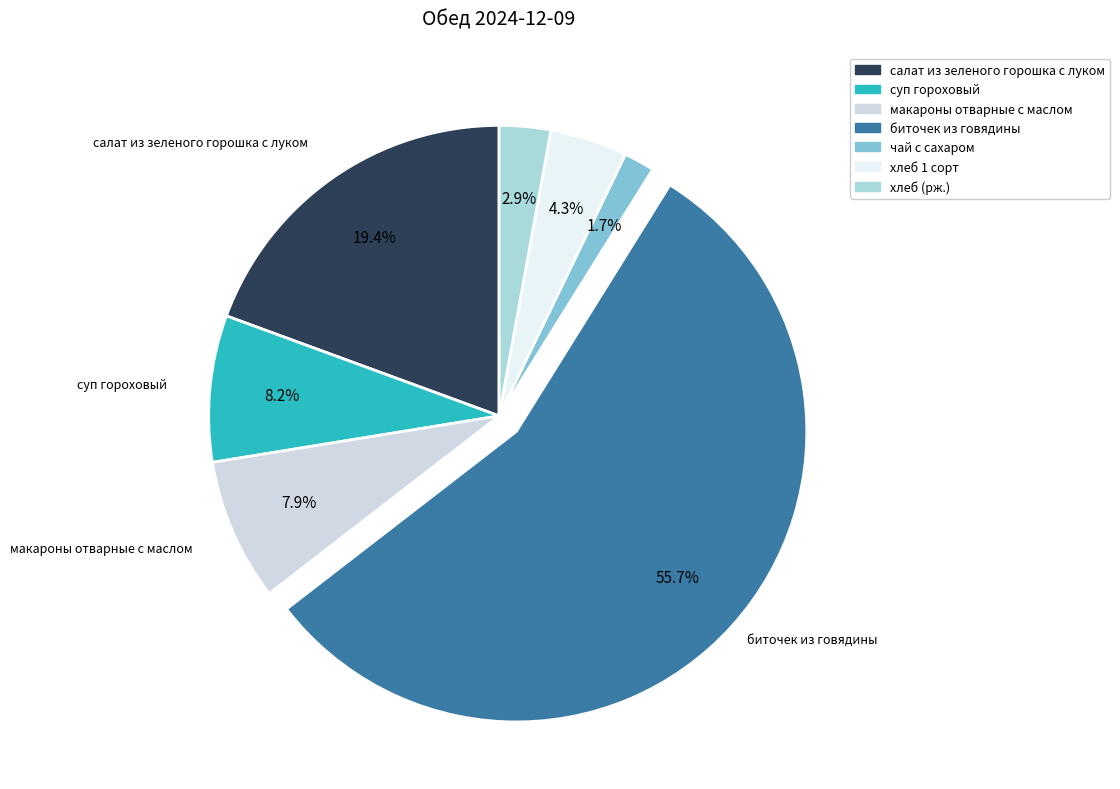

Does any single category account for the majority?

Yes